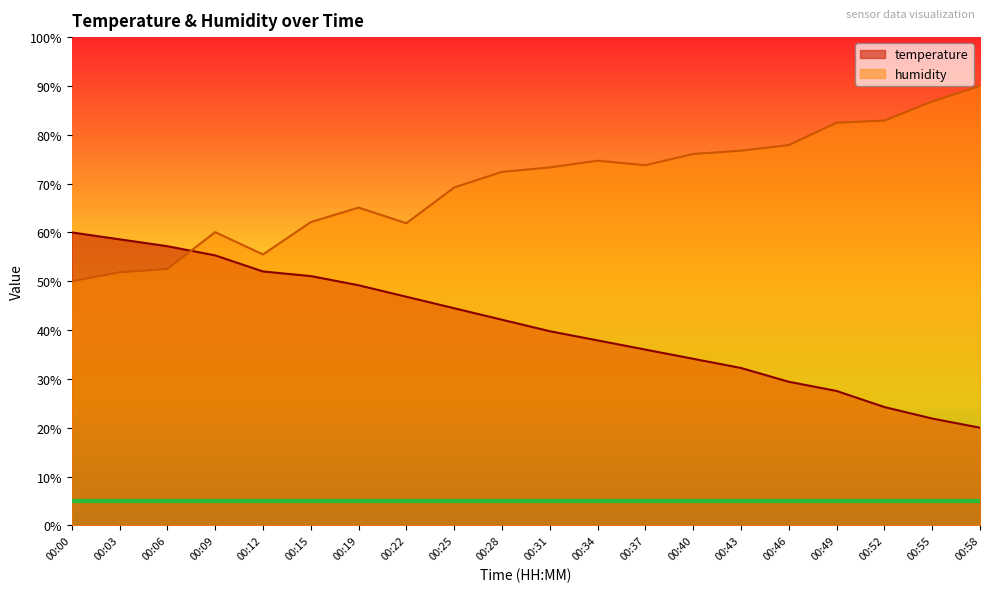

True or false: temperature and humidity intersect in this chart.

True